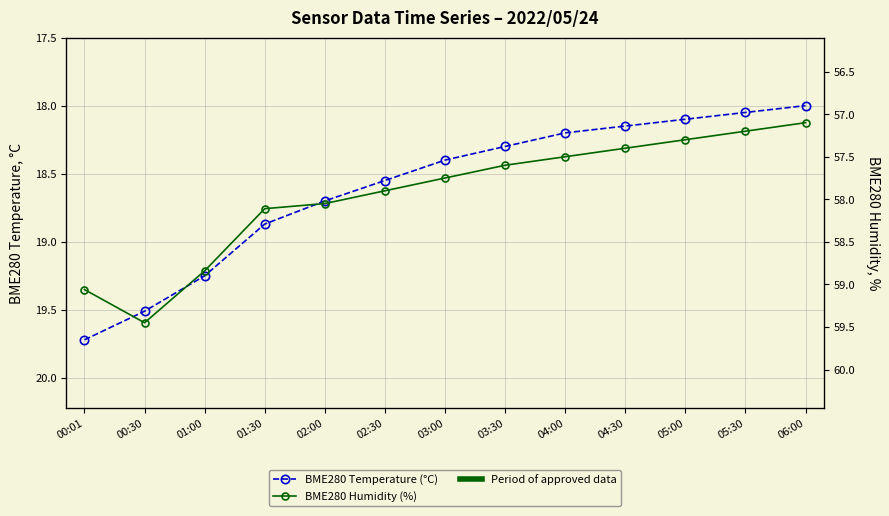

Which category has the lowest value in the BME280 Temperature (°C) series?

06:00